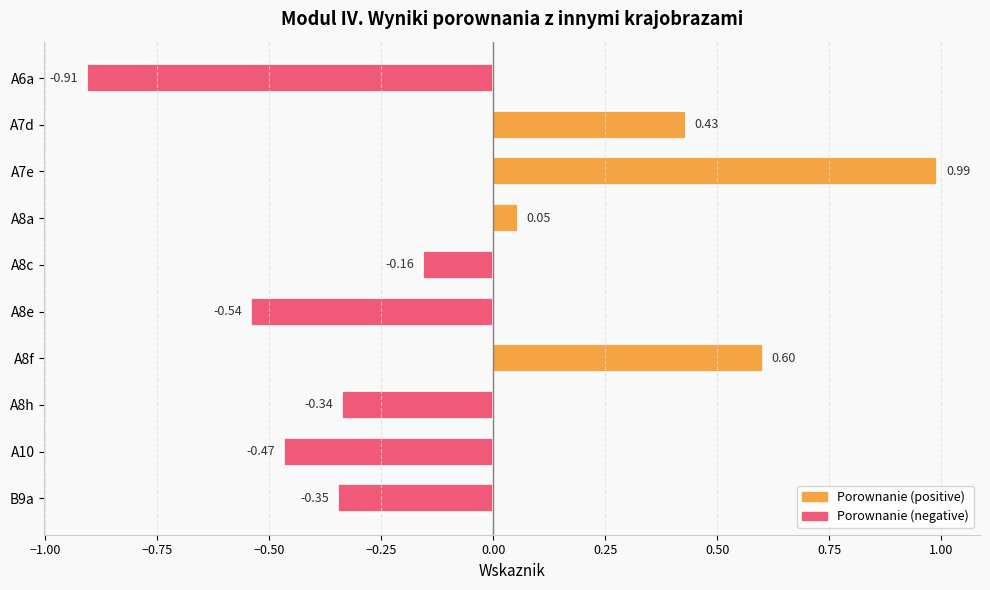

What is the difference between the maximum and minimum values?

1.9